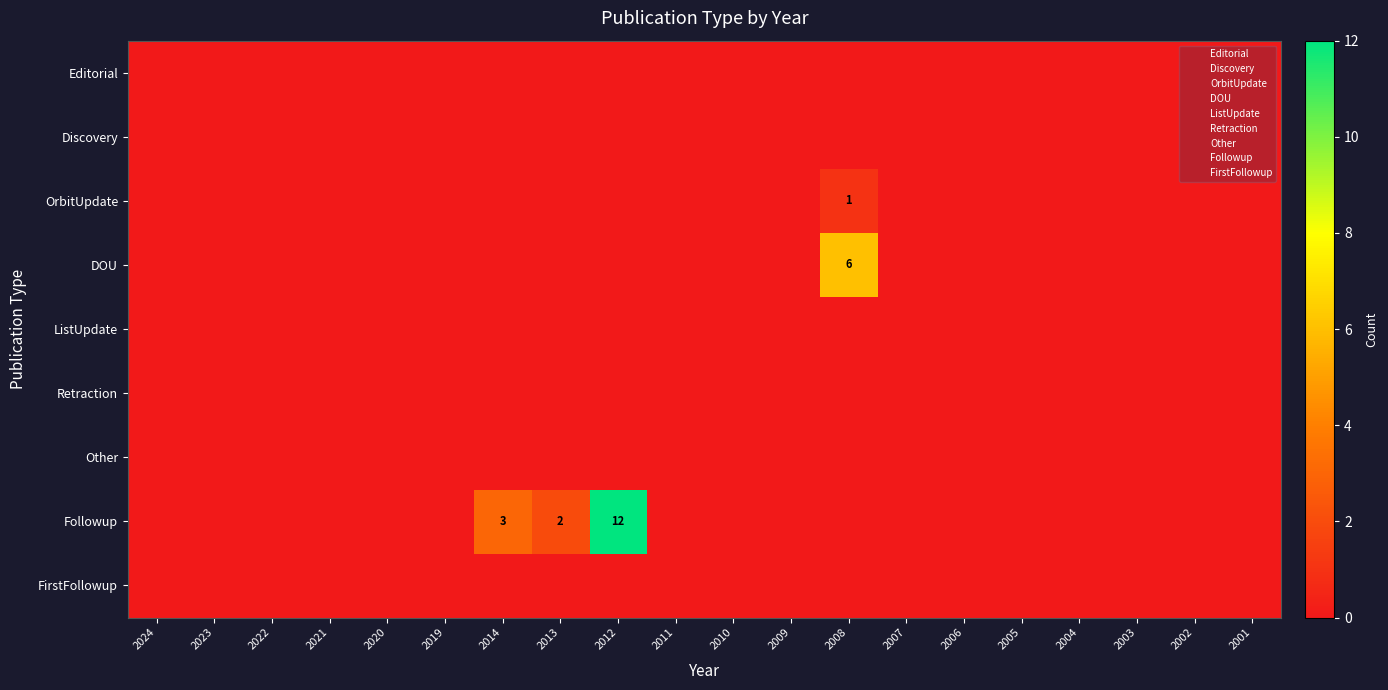

Count the number of categories in the chart.

20